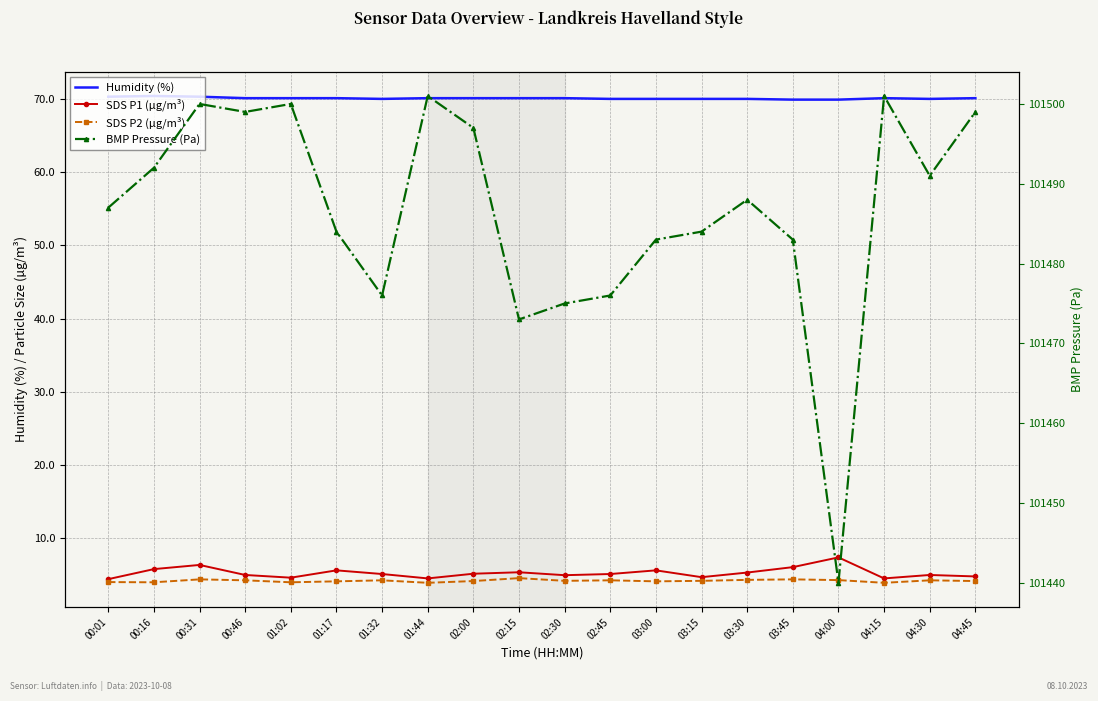

What is the label of the 9th point from the right?

02:45